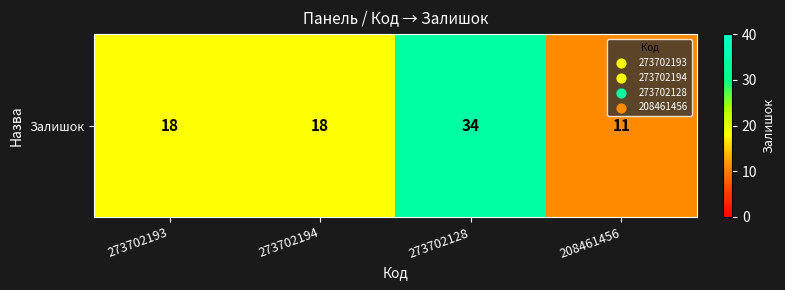

Is it true that the value at 273702193 is 18?

True